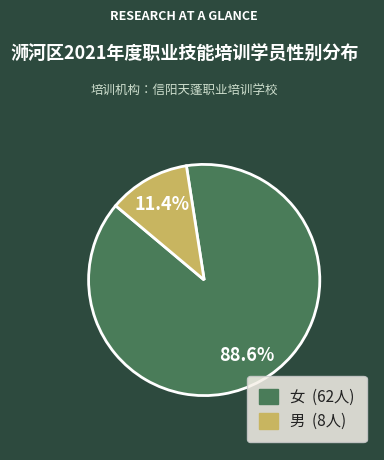

Is it true that 女 is 83% of the pie?

False